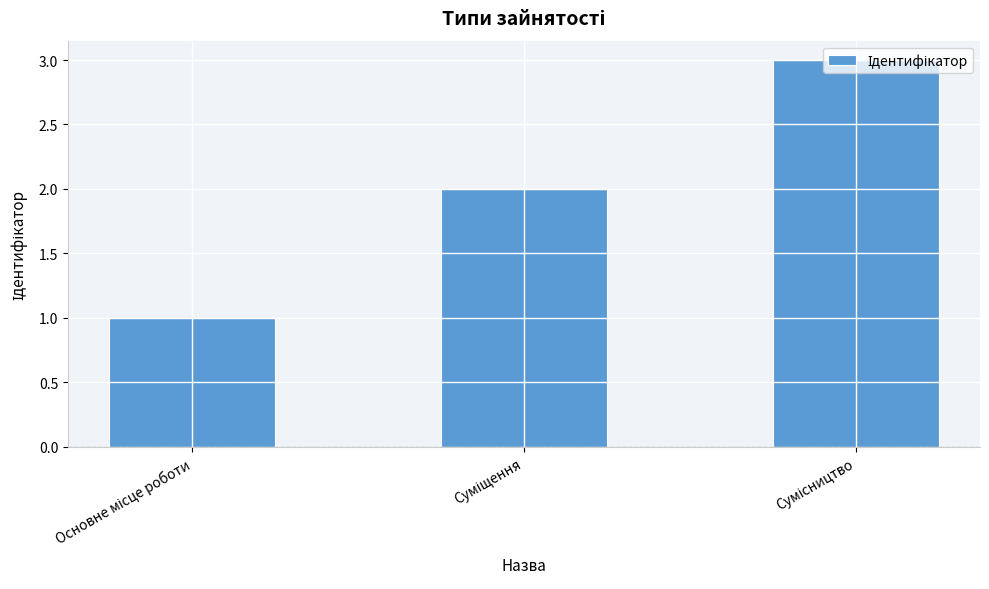

What is the maximum value shown in the chart?

3